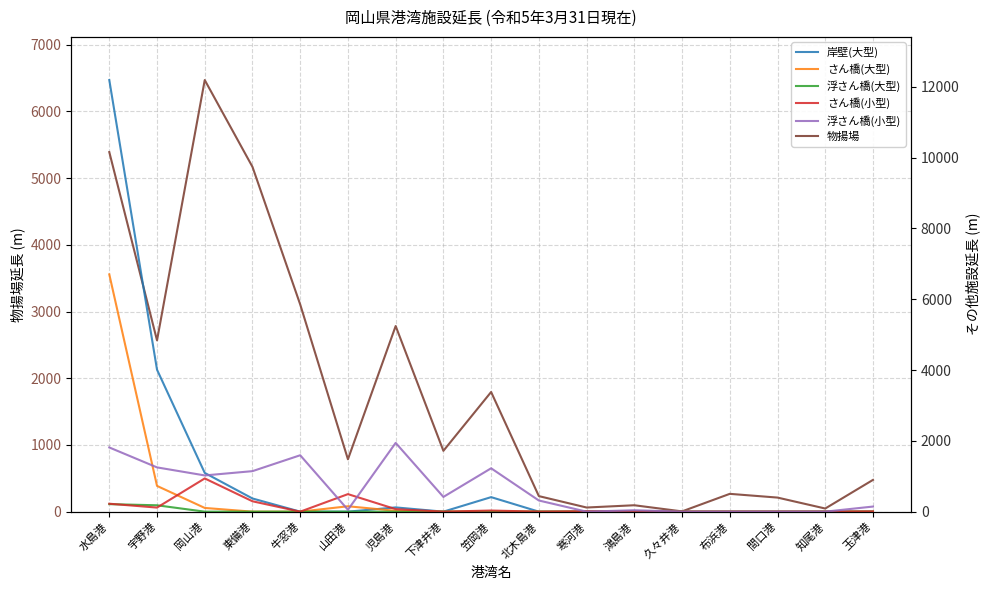

At how many categories does at least one series exceed 2451?

6